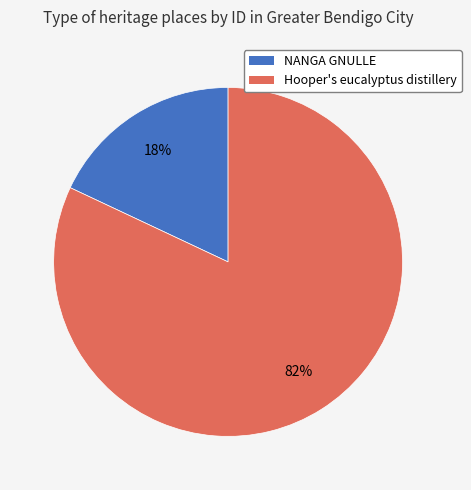

Combined, do Hooper's eucalyptus distillery and NANGA GNULLE account for over 50%?

Yes